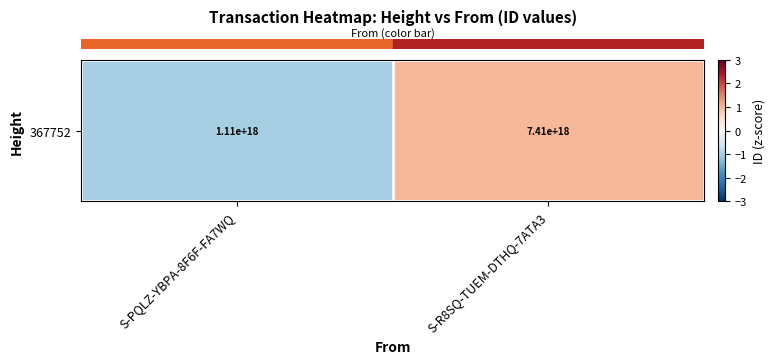

At which category does the chart reach its peak across all series?

S-R8SQ-TUEM-DTHQ-7ATA3